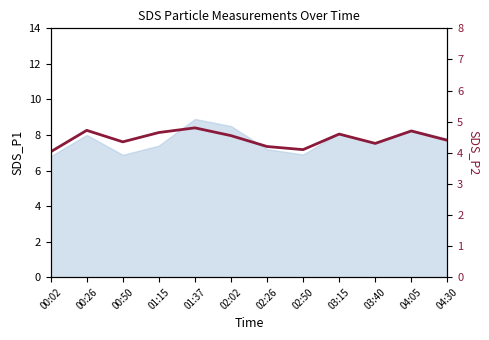

Count the number of categories in the chart.

12